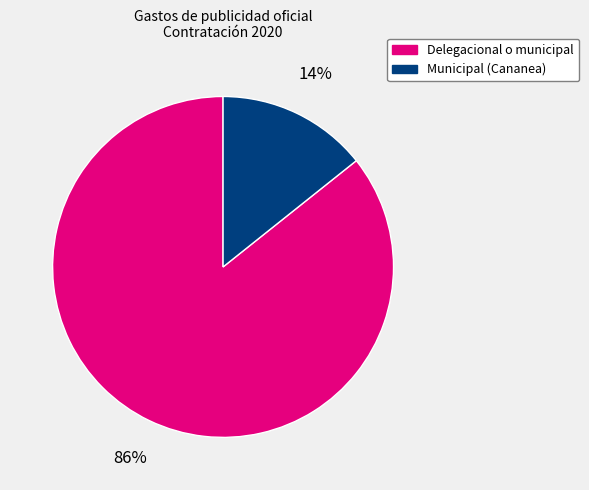

Is it true that Delegacional o municipal is 86% of the pie?

True